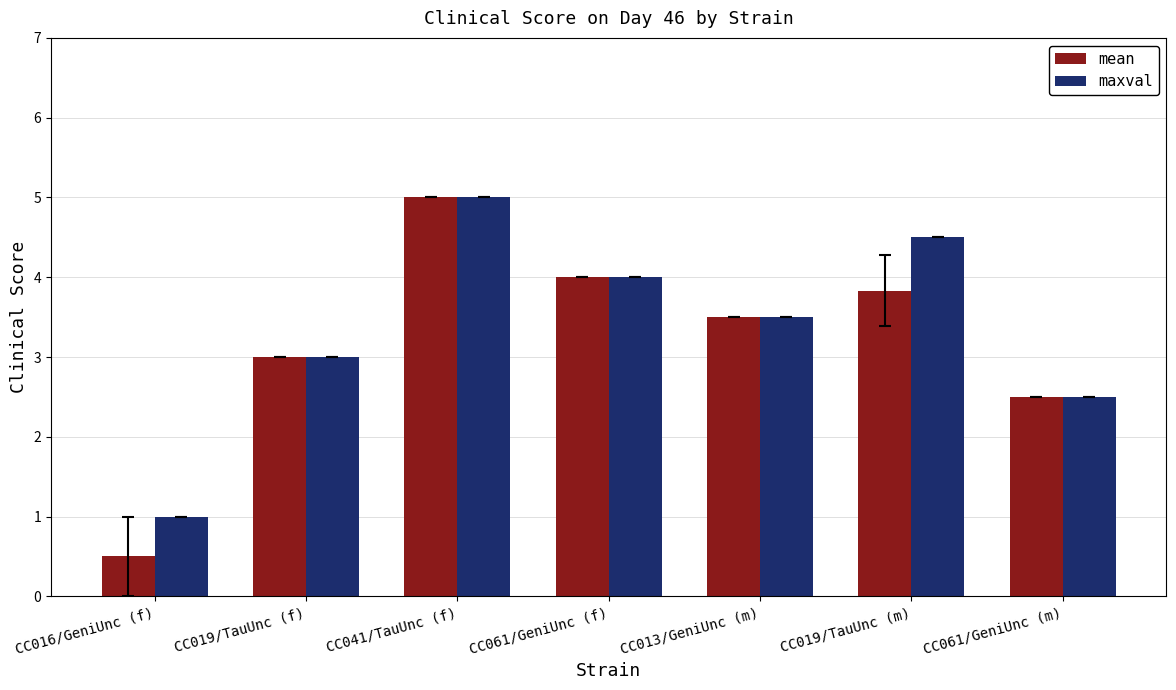

List the labels in order of maxval value, smallest first.

CC016/GeniUnc (f), CC061/GeniUnc (m), CC019/TauUnc (f), CC013/GeniUnc (m), CC061/GeniUnc (f), CC019/TauUnc (m), CC041/TauUnc (f)